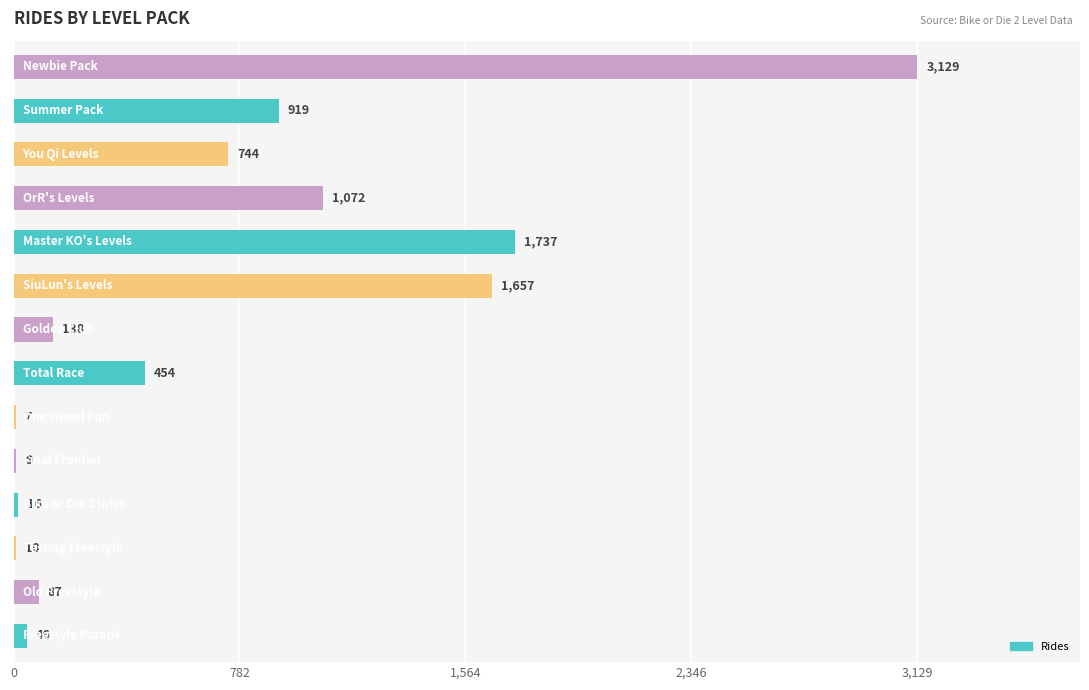

What is the average value?

716